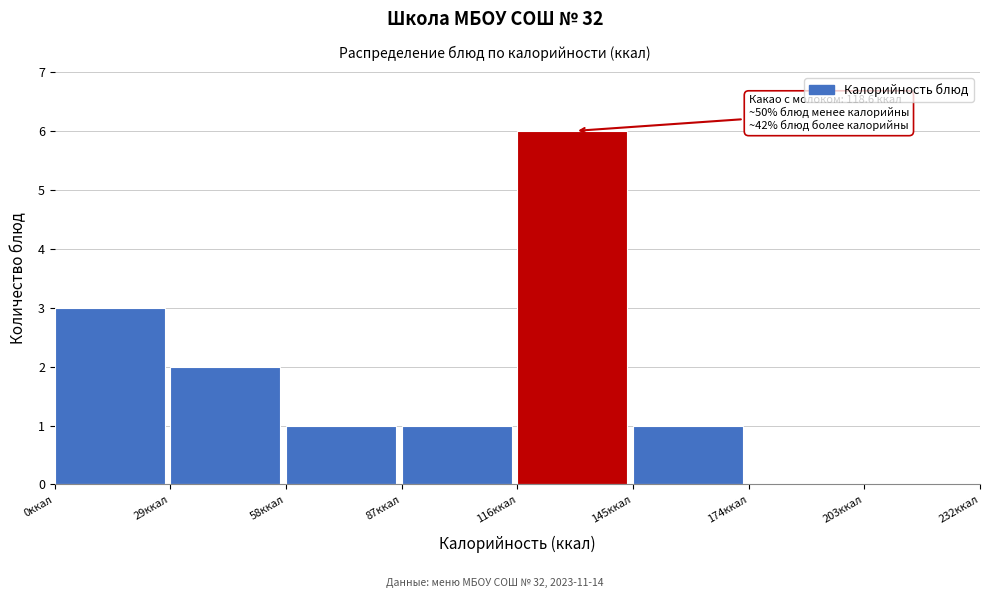

Which range on the x-axis has the tallest bar?

116 to 145